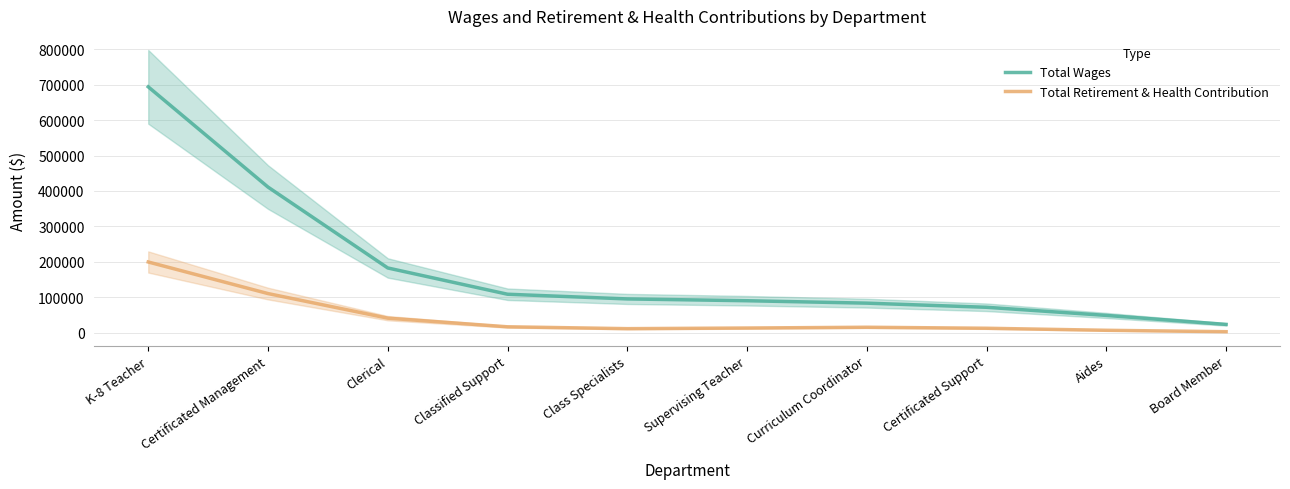

What is the label of the 8th point from the right?

Clerical